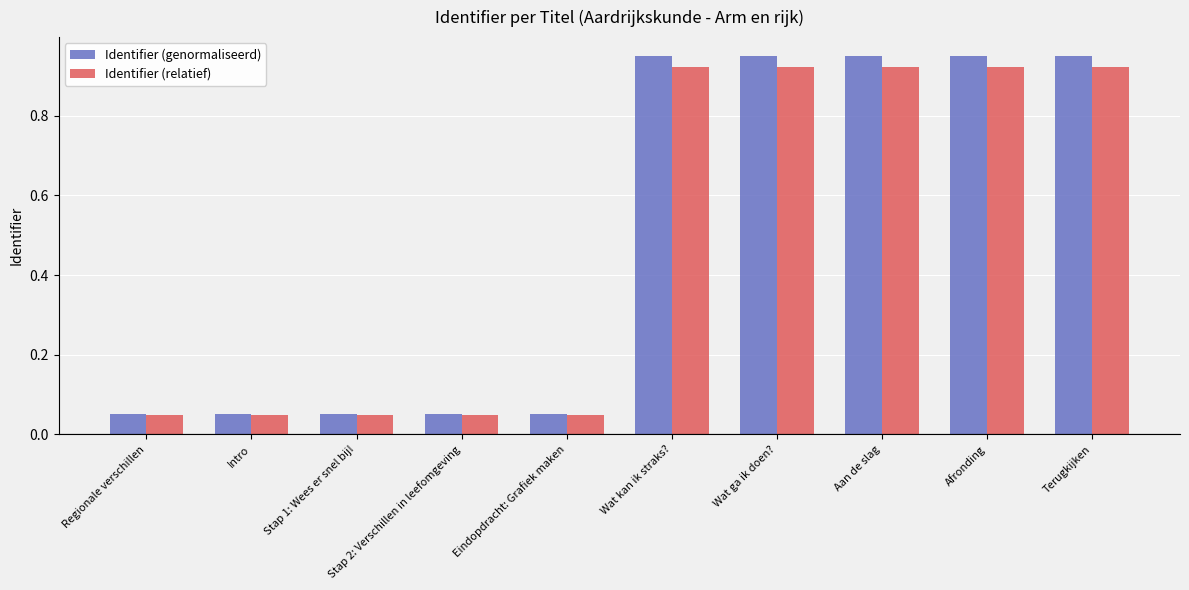

Rank the series by their maximum value, from highest to lowest.

Identifier (genormaliseerd), Identifier (relatief)